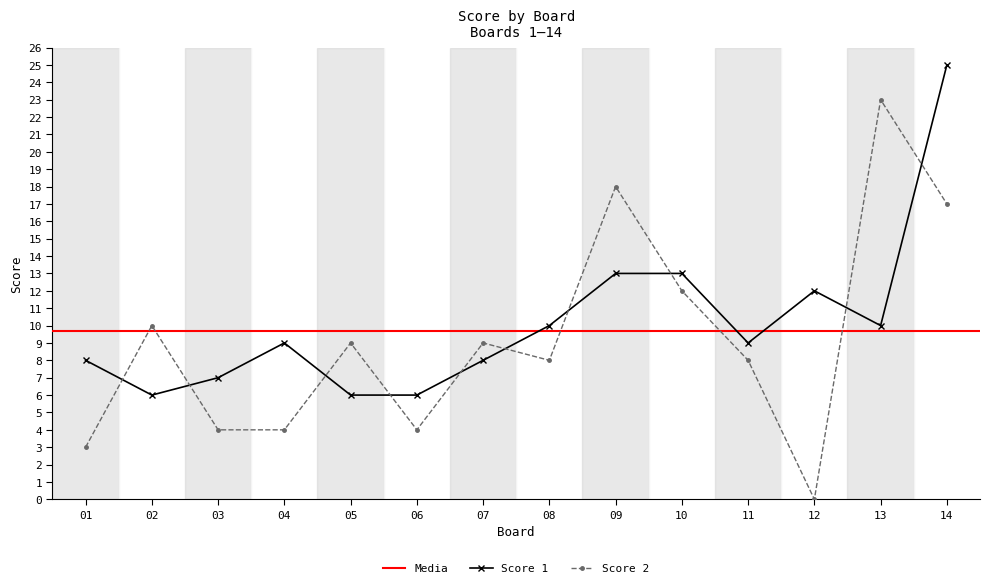

Reading left to right, list all the values displayed in this chart.

Score 1: 1=8	2=6	3=7	4=9	5=6	6=6	7=8	8=10	9=13	10=13	11=9	12=12	13=10	14=25
Score 2: 1=3	2=10	3=4	4=4	5=9	6=4	7=9	8=8	9=18	10=12	11=8	12=0	13=23	14=17